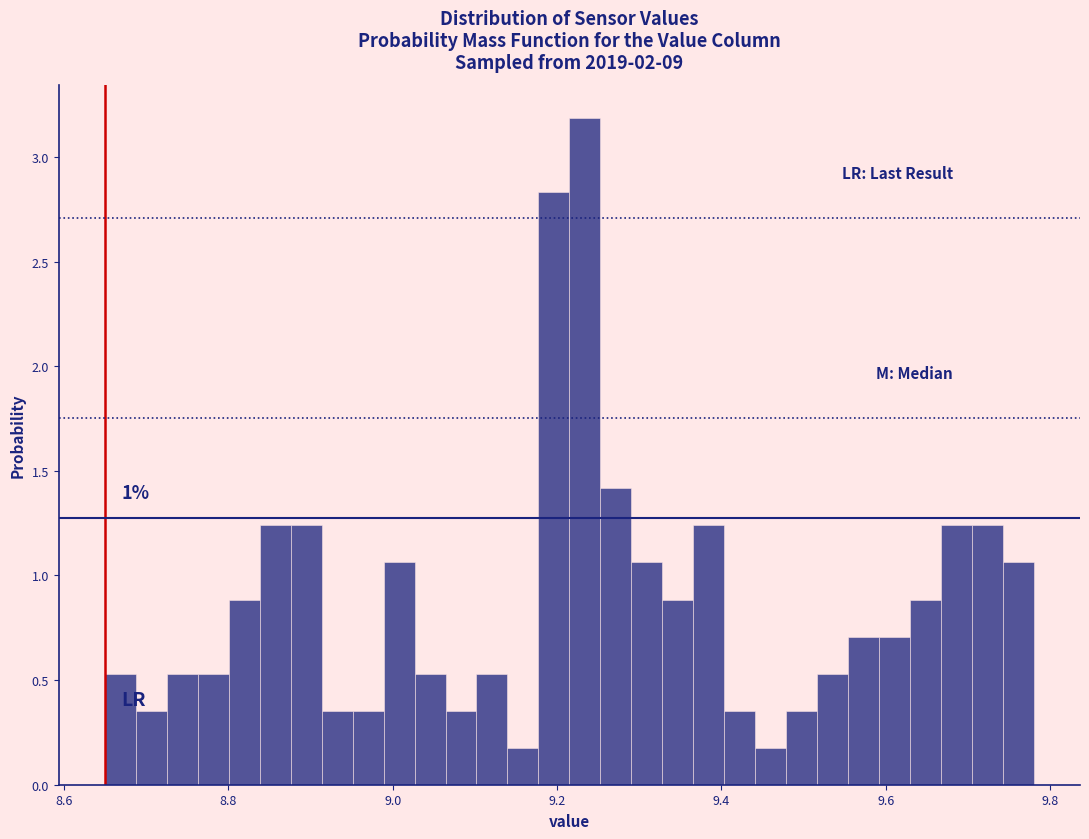

Around what value on the x-axis is the tallest bar? Give the approximate position of its centre, as read against the axis.

9.24